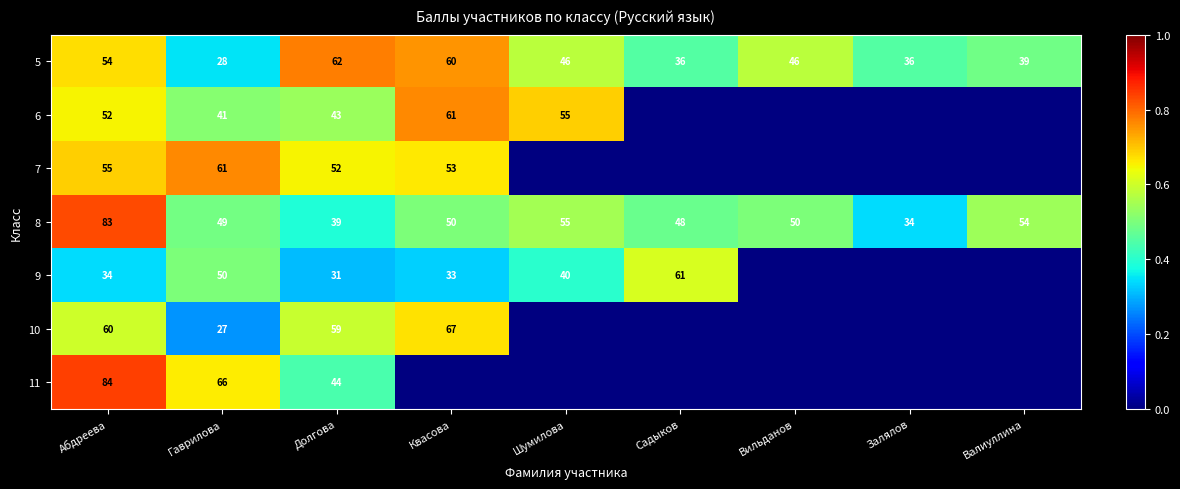

How many data points in 5 are less than 46?

4